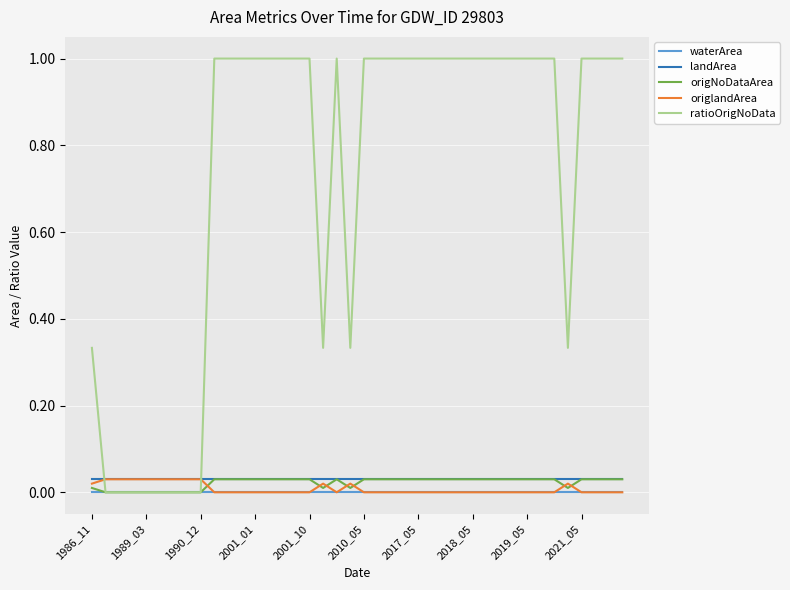

True or false: landArea and waterArea cross at least once.

False